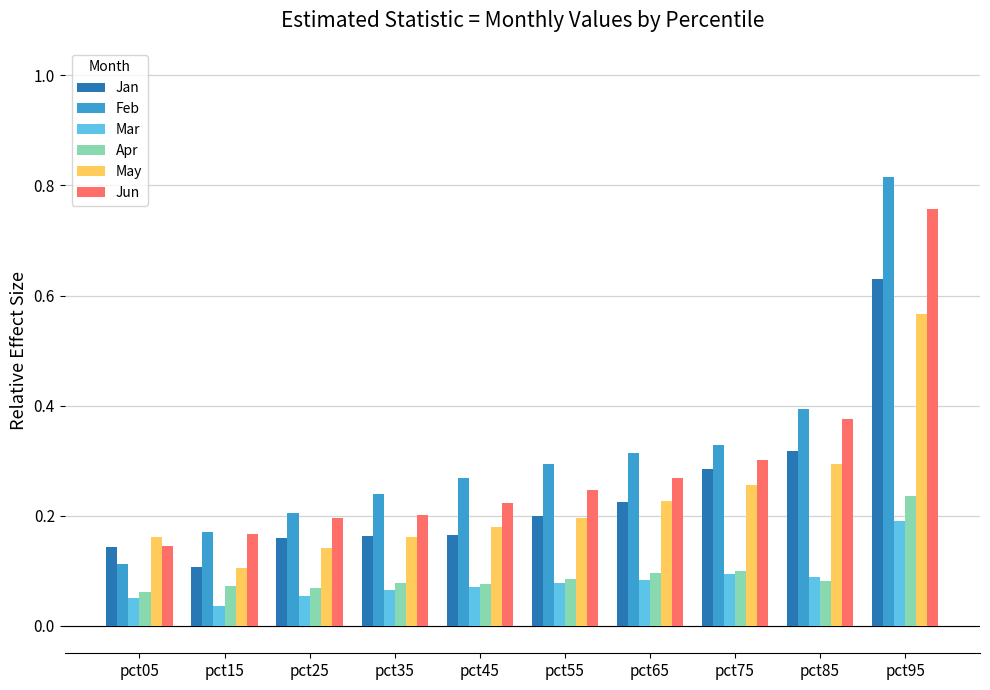

What are all the series names shown in the legend?

Jan, Feb, Mar, Apr, May, Jun